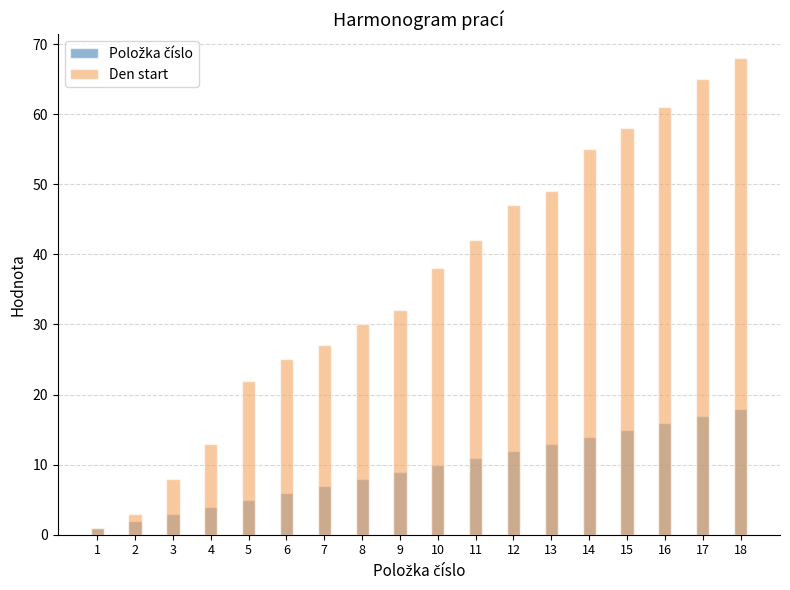

What is the average value of the Položka číslo series?

10